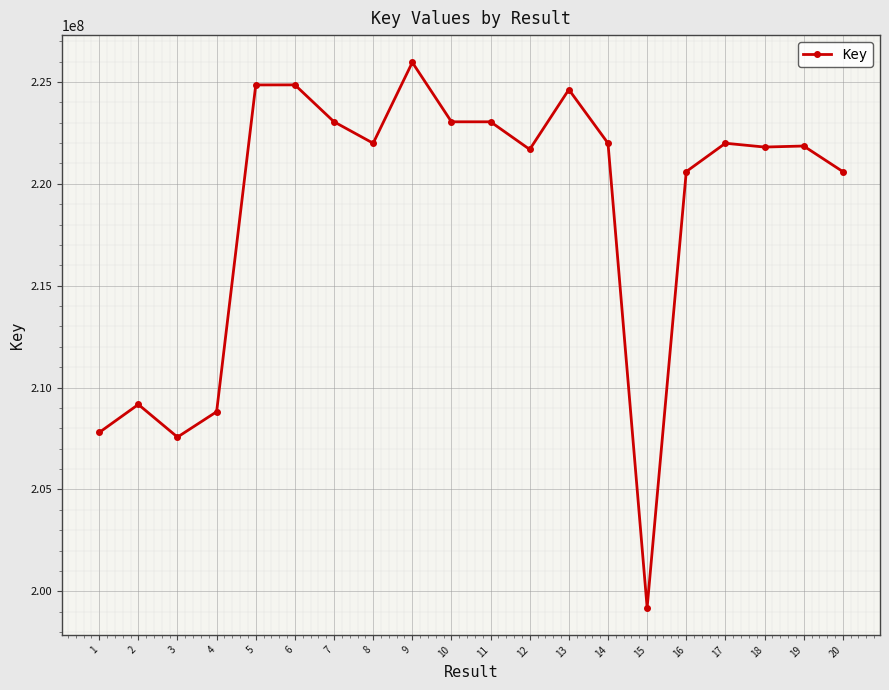

What is the approximate value at 17, to the nearest 100?

221990900